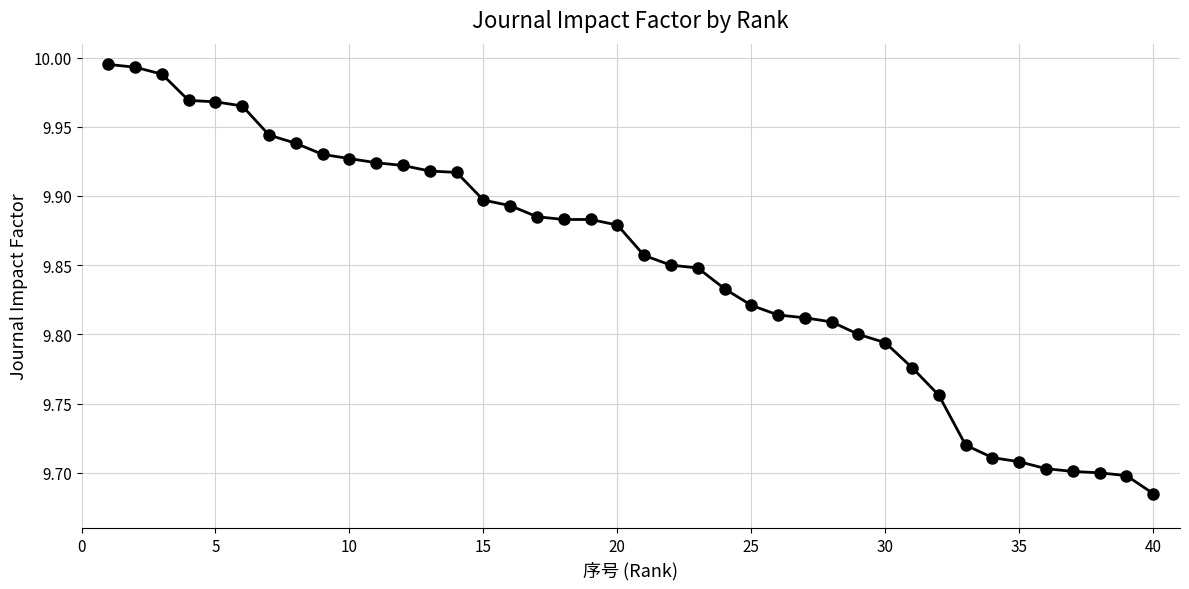

What is the sum of all values?

394.0